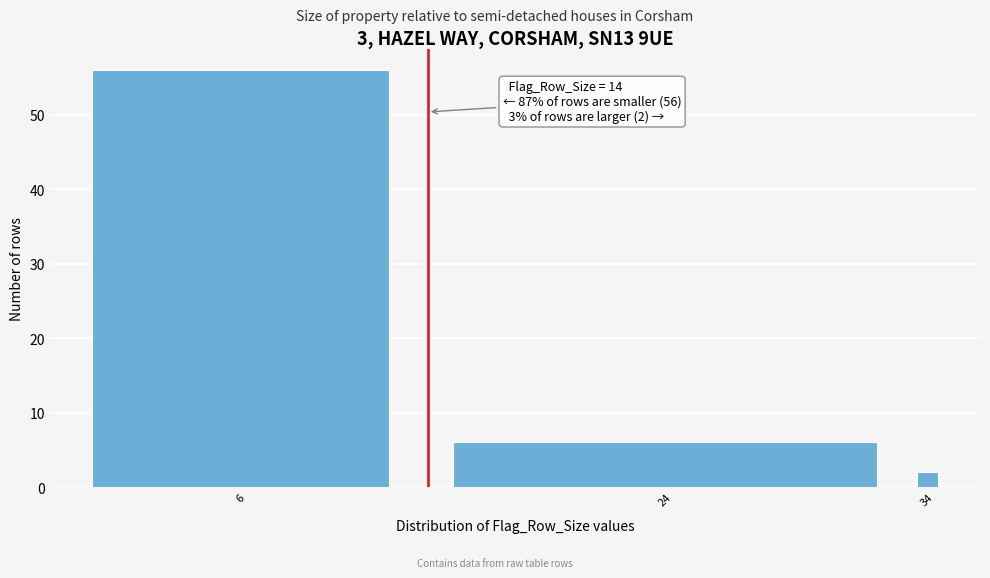

Reading left to right, list all the values displayed in this chart.

56	6	2